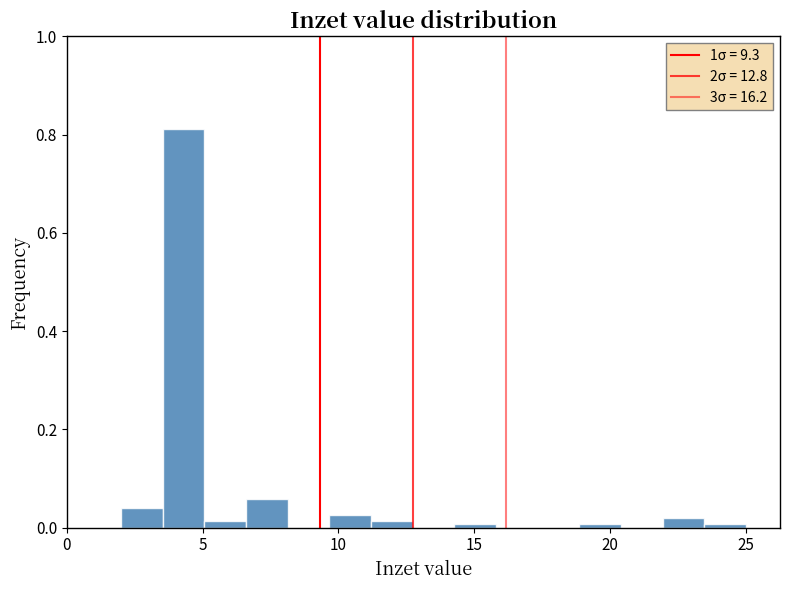

Read against the x-axis, roughly where is the centre of the tallest bar?

4.5